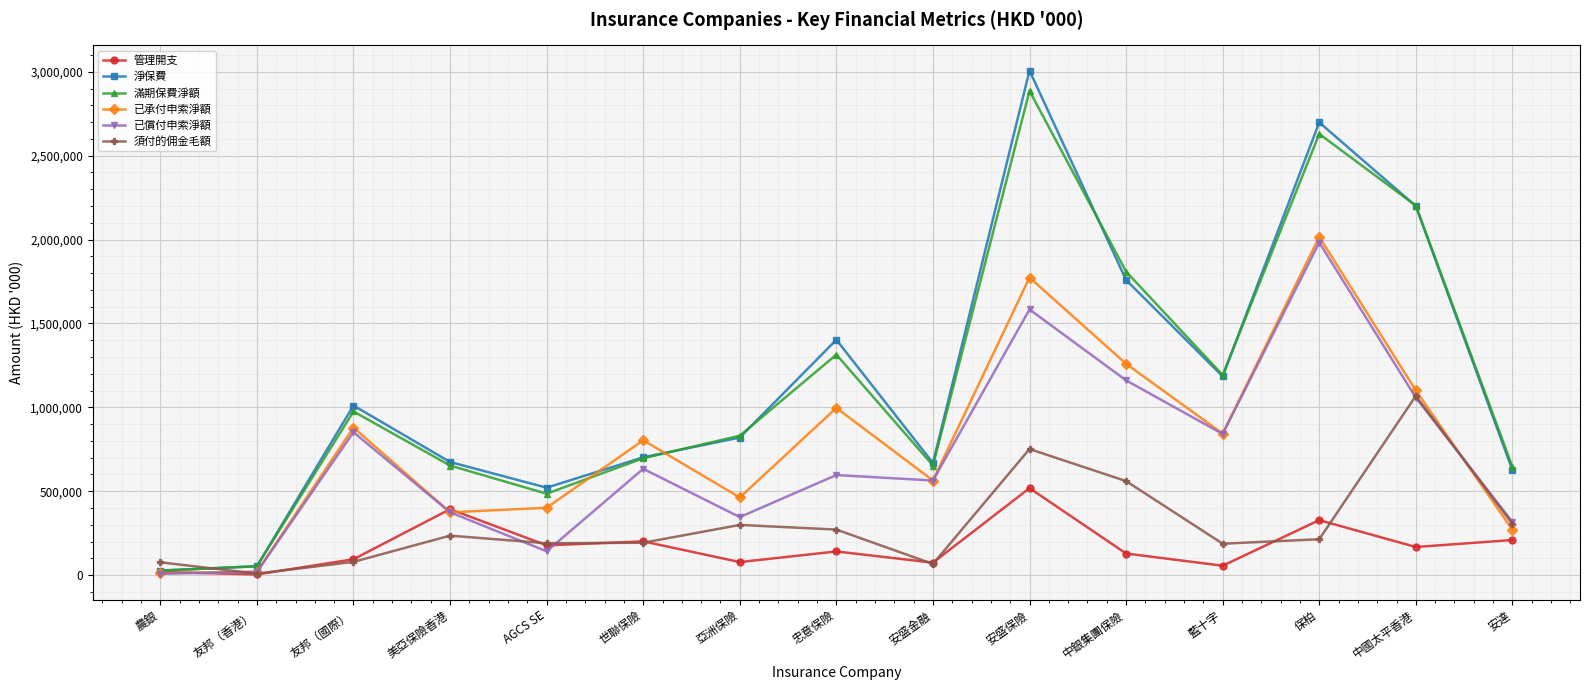

At which category does 淨保費 reach its first local peak?

友邦（國際）